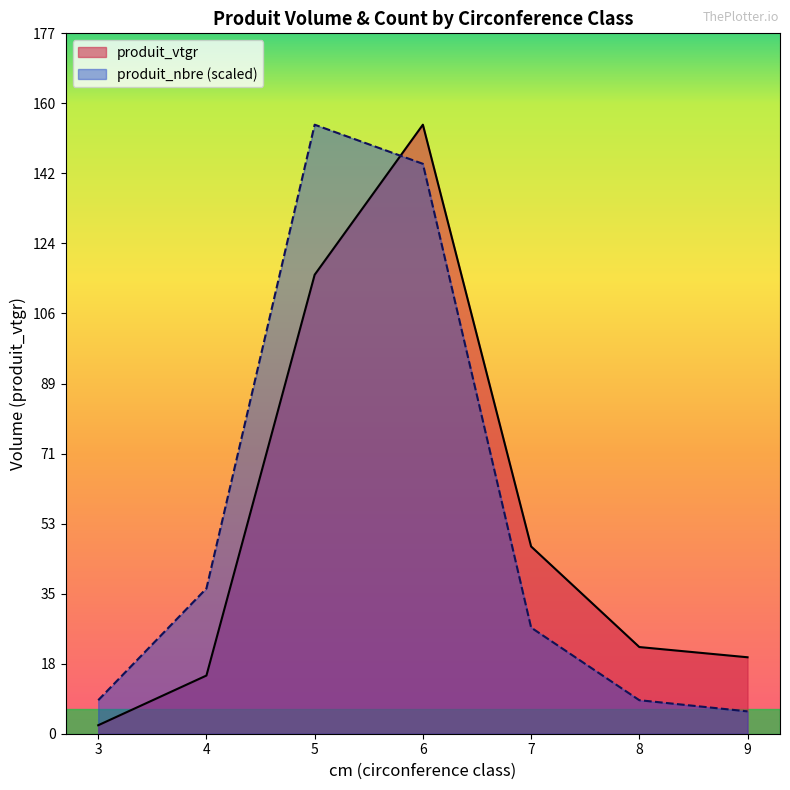

Reading right to left, transcribe all the data shown in this chart.

produit_vtgr: 19.4	21.9	47.4	154.2	116.2	14.7	2.1
produit_nbre (scaled): 5.7	8.5	26.9	144.3	154.2	36.8	8.5